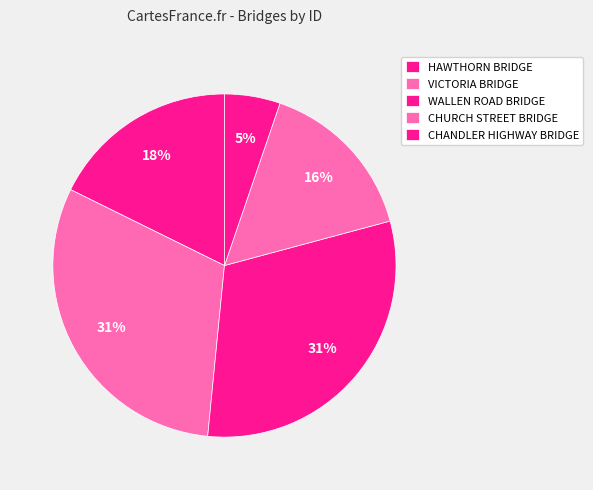

To the nearest percent, what is the average slice percentage?

20%